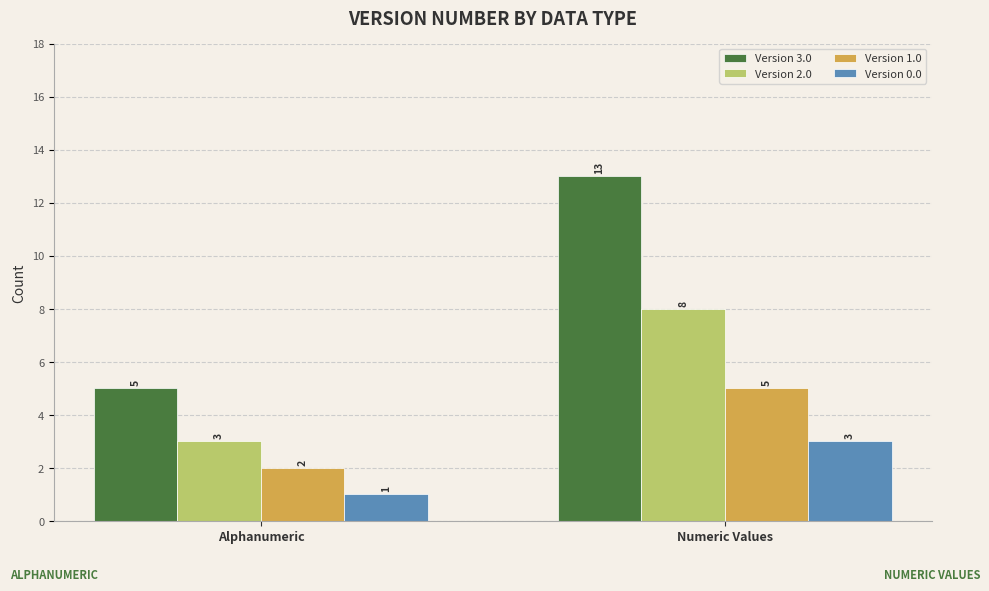

What is the approximate value of Version 0.0 at Alphanumeric?

1